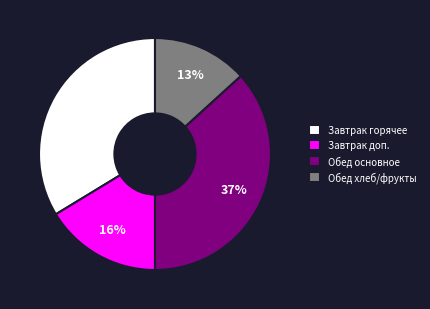

Is it true that Обед основное is 37% of the pie?

True